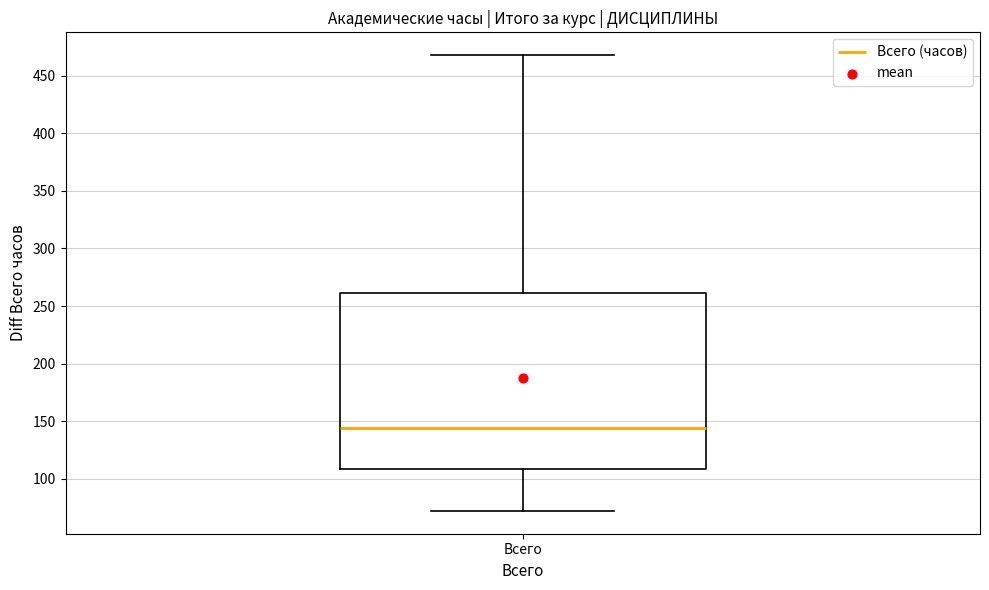

Where is the upper edge of the box for Всего on the y-axis? The values are not printed on the chart, so give them approximately, as read against the axis.

260